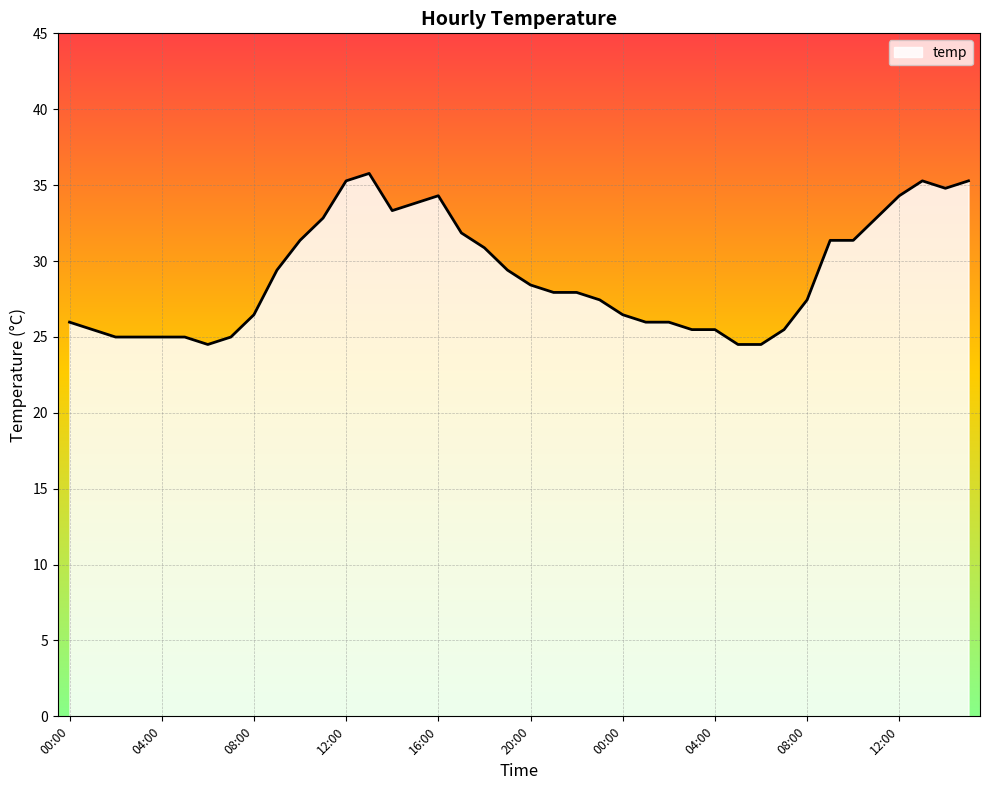

What is the difference between the maximum and minimum values?

11.3